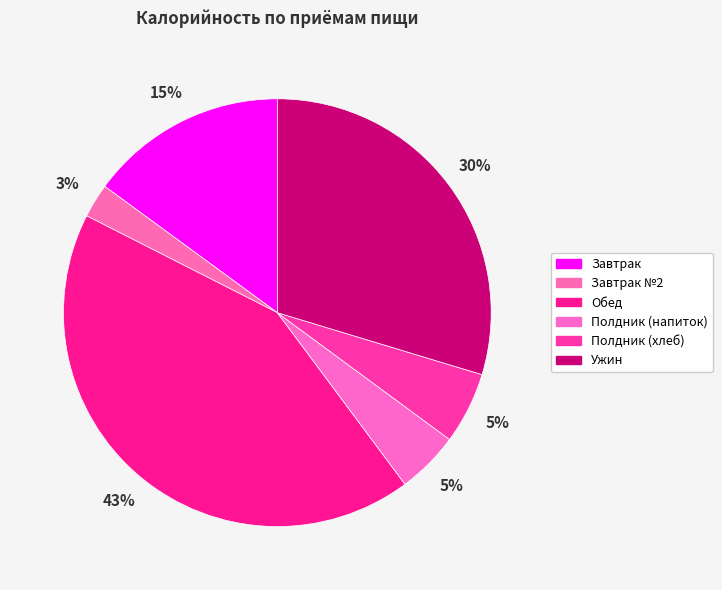

Is there any slice that represents more than half of the pie?

No